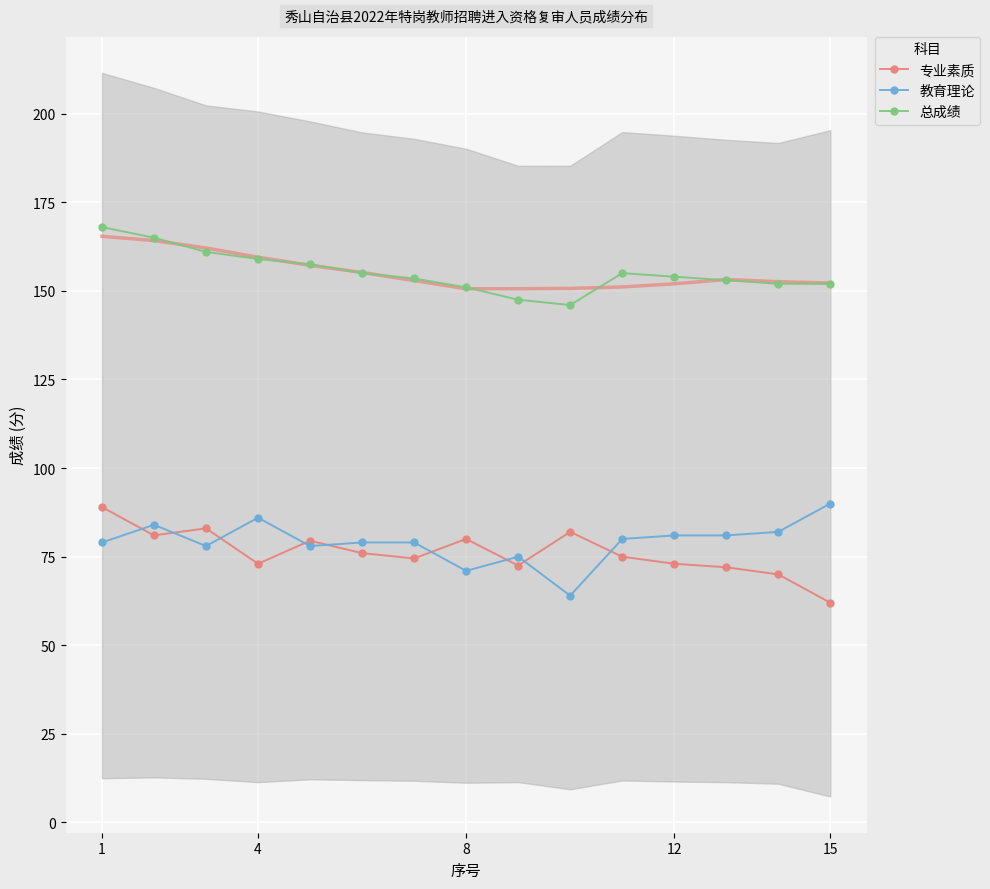

At which category is the sum across all series the highest?

1